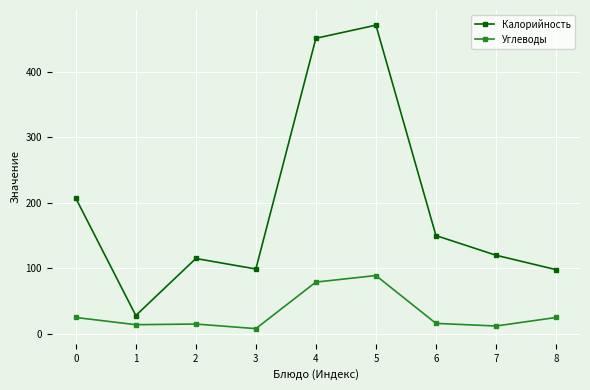

The value of Калорийность at 2 is 45. True or false?

False